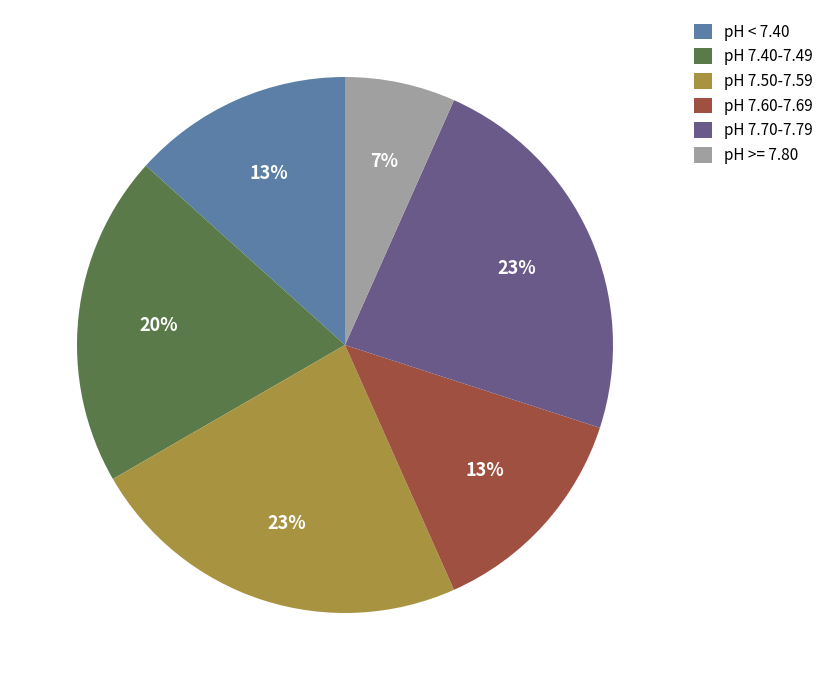

What is the smallest slice in the pie chart?

pH >= 7.80